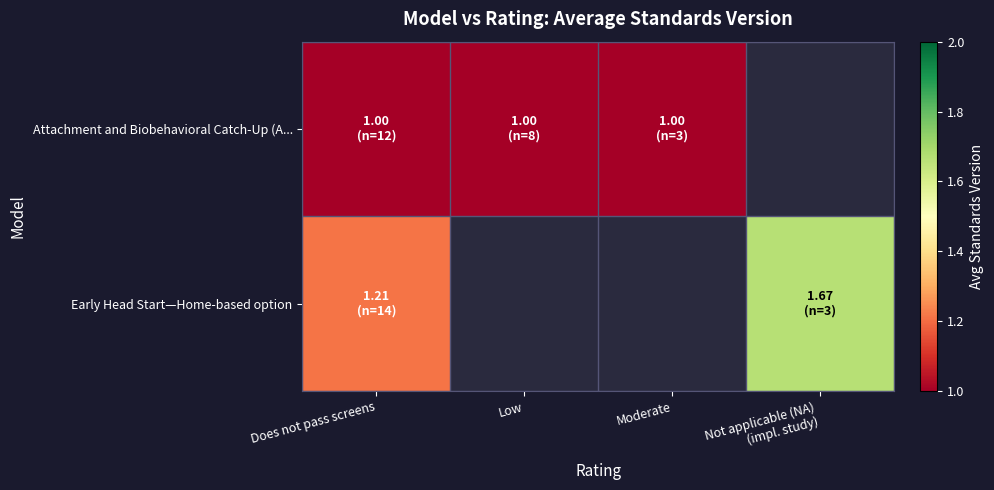

Rank the series by their average value, from lowest to highest.

Attachment and Biobehavioral Catch-Up (A..., Early Head Start—Home-based option